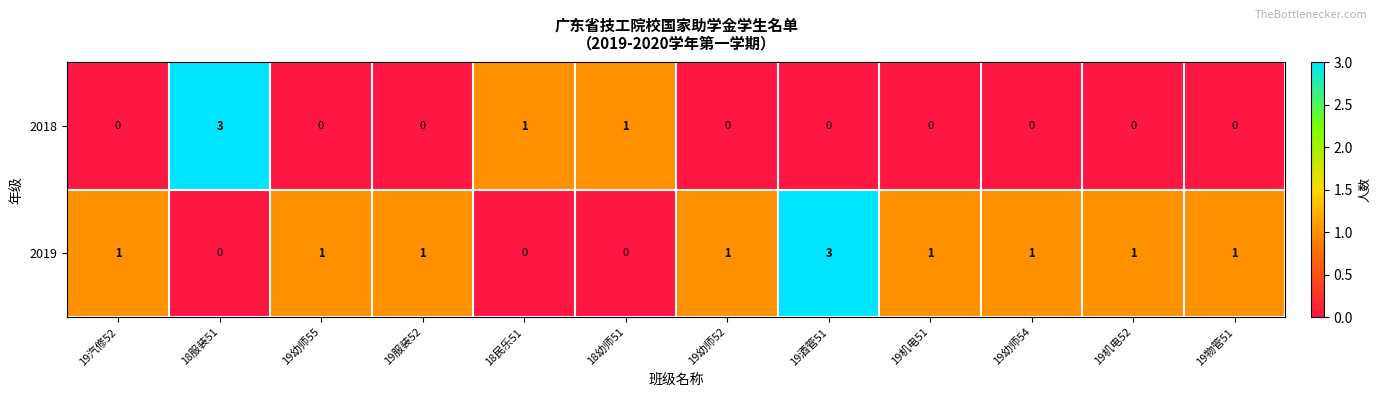

How many series are shown in this chart?

2